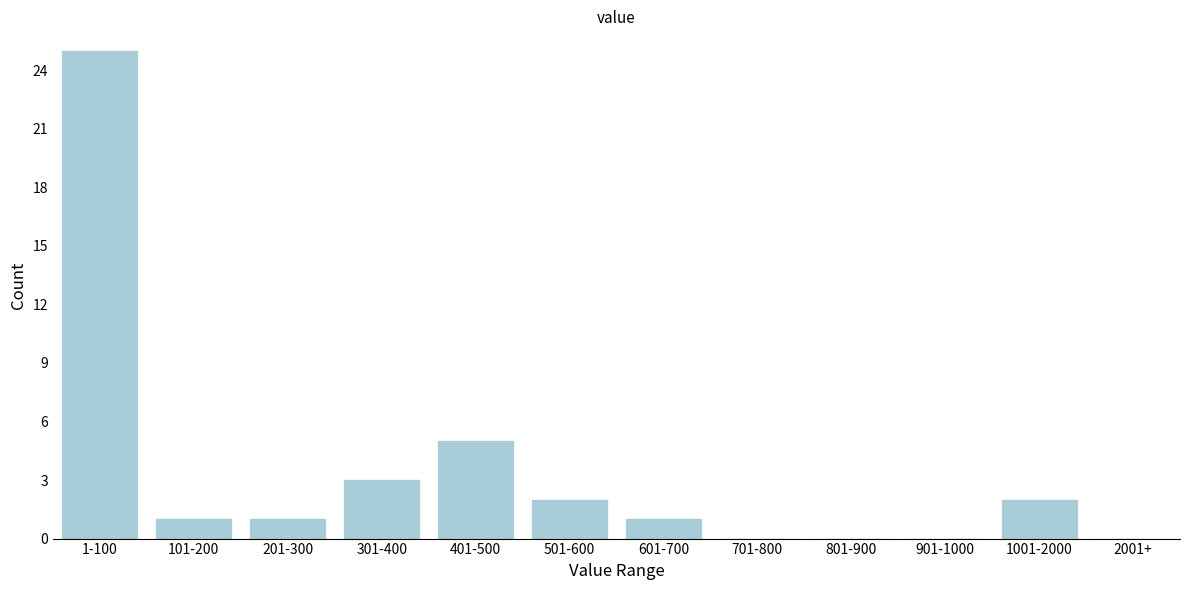

Reading left to right, what are all the values shown in this chart?

1-100=25	101-200=1	201-300=1	301-400=3	401-500=5	501-600=2	601-700=1	701-800=0	801-900=0	901-1000=0	1001-2000=2	2001+=0